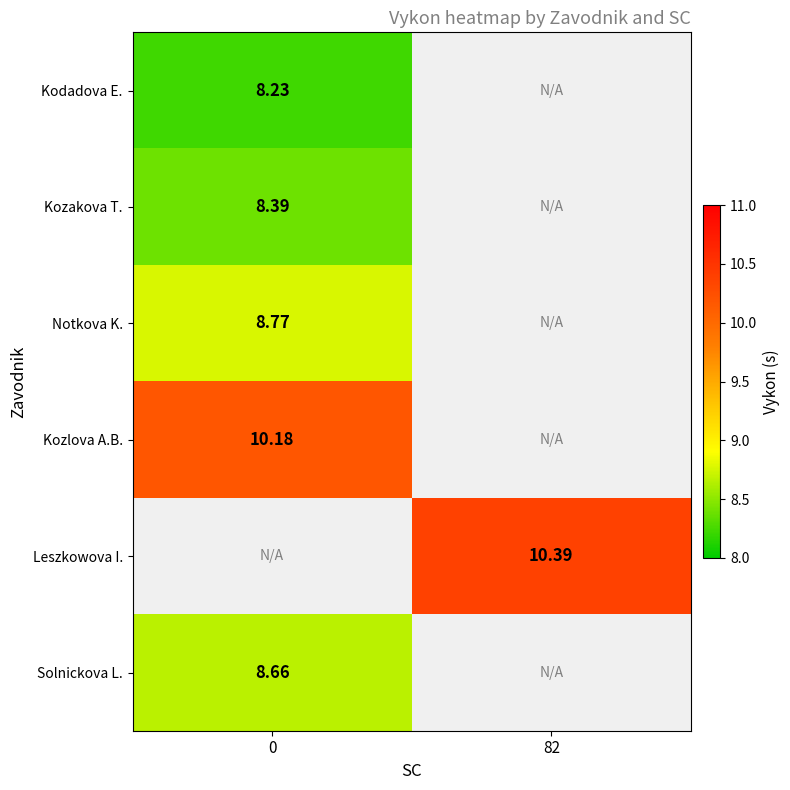

Is the value of Solnickova L. at 0 greater than the value of Kozlova A.B. at 0?

No